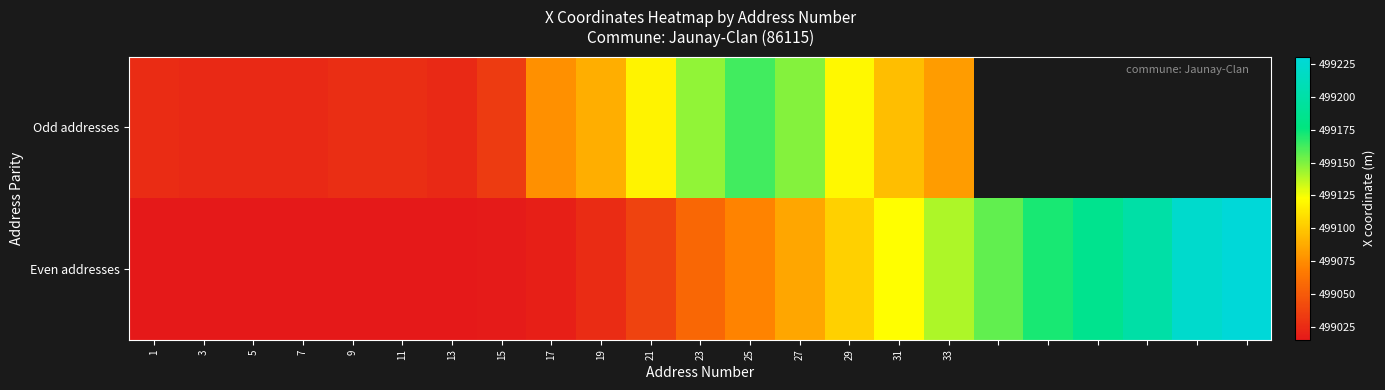

Rank the series by their average value, from highest to lowest.

Odd addresses, Even addresses